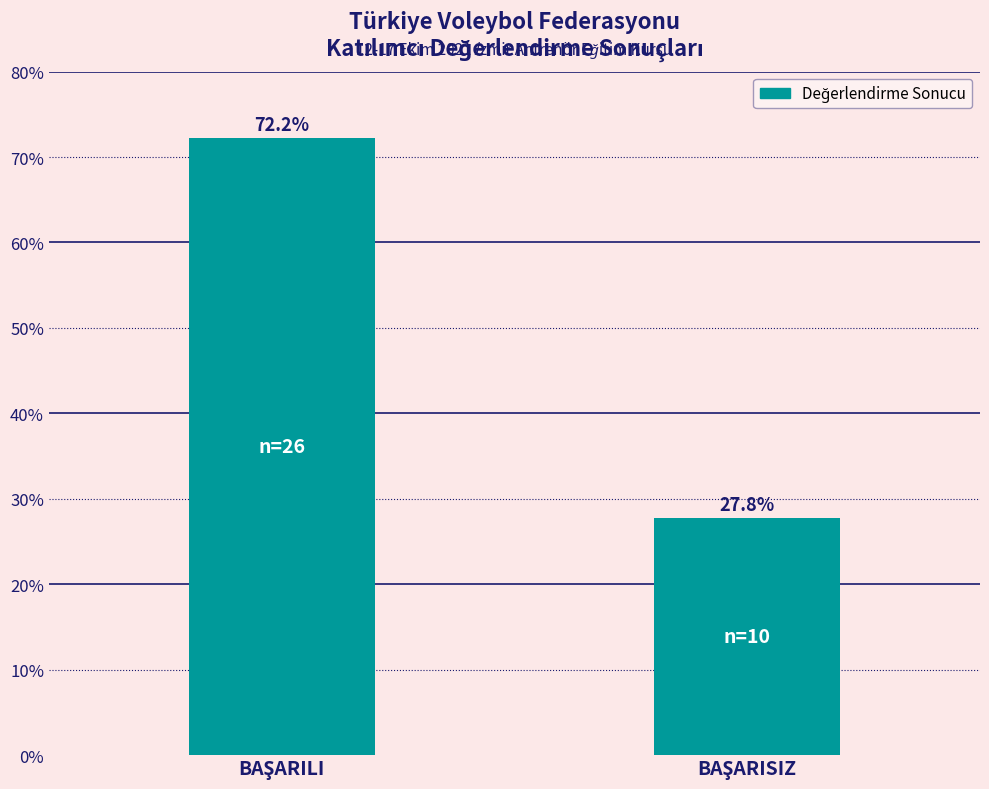

What is the value of the 1st bar from the left?

72.2